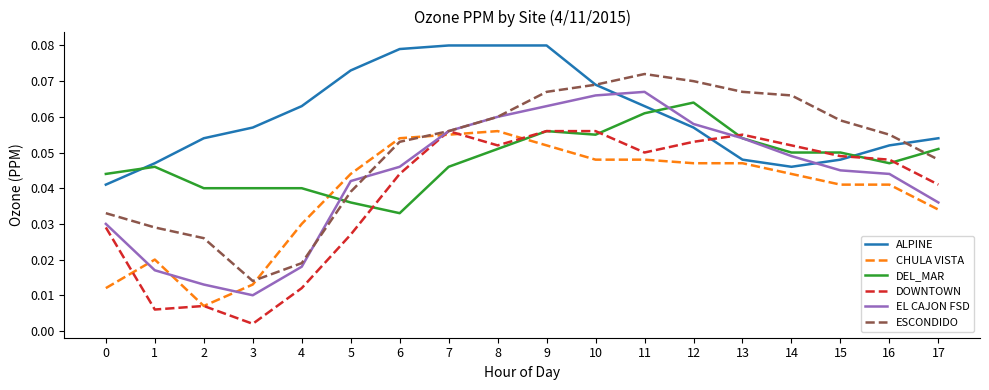

How many times do CHULA VISTA and DEL_MAR cross each other?

2